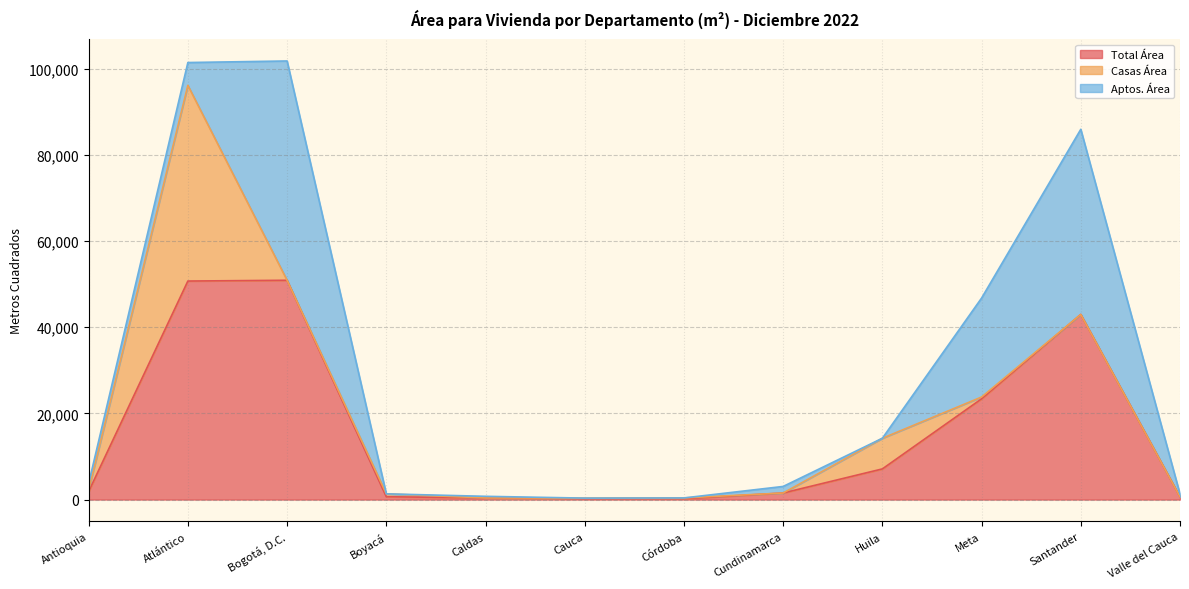

Where is Total Área nearest to the value 25531?

Meta